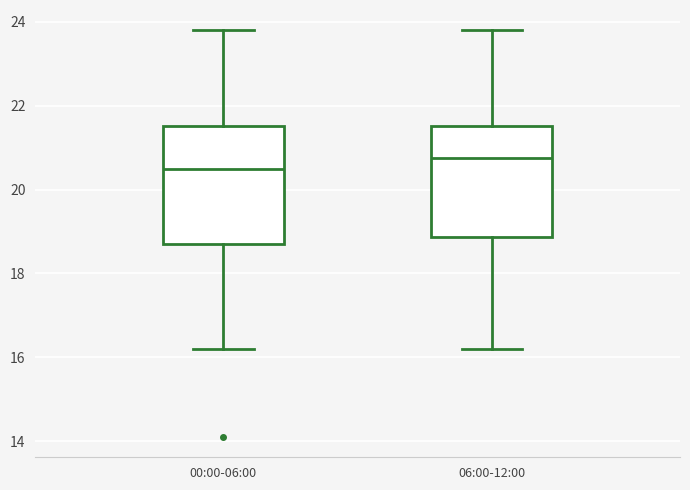

Which box's median line is the lowest?

00:00-06:00